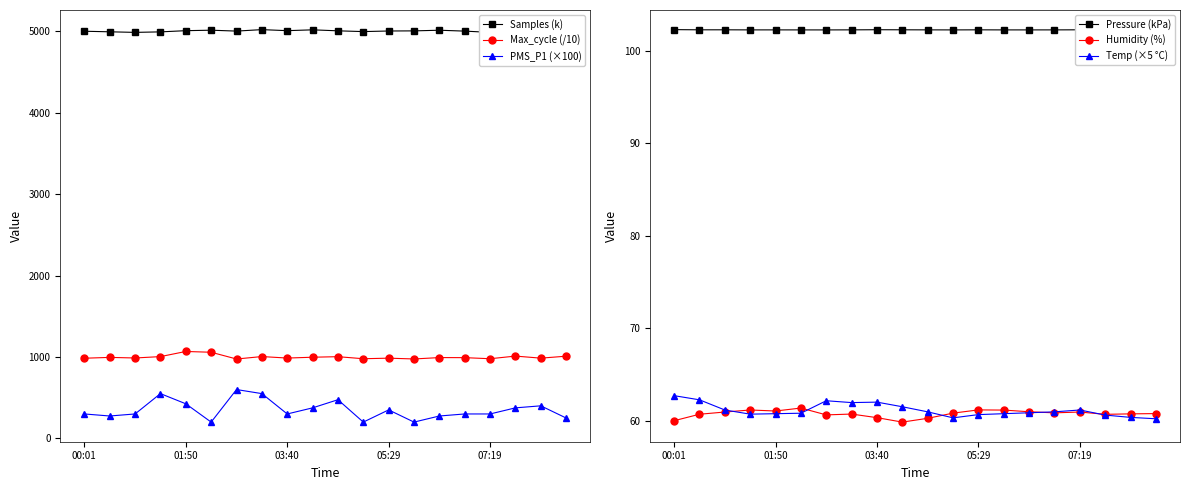

Reading left to right, transcribe all the data shown in this chart.

Samples (k): 5003.0	4996.2	4989.1	4995.3	5010.0	5015.9	5004.9	5022.9	5010.2	5020.4	5008.2	4998.7	5006.1	5007.5	5015.5	5004.6	4989.1	4975.6	4988.7	5004.8
Max_cycle (/10): 984.9	995.1	987.9	1004.9	1067.9	1058.3	975.3	1005.4	987.0	997.2	1003.9	978.7	985.6	975.8	992.8	992.0	978.7	1011.2	985.9	1009.9
PMS_P1 (×100): 300.0	275.0	300.0	550.0	425.0	200.0	600.0	550.0	300.0	375.0	475.0	200.0	350.0	200.0	275.0	300.0	300.0	375.0	400.0	250.0
Pressure (kPa): 102.3	102.3	102.3	102.3	102.3	102.3	102.3	102.3	102.3	102.3	102.3	102.3	102.3	102.3	102.3	102.3	102.3	102.3	102.3	102.3
Humidity (%): 60.0	60.7	60.9	61.1	61.0	61.4	60.6	60.7	60.3	59.8	60.2	60.8	61.2	61.1	61.0	60.8	60.9	60.7	60.7	60.8
Temp (×5 °C): 62.7	62.2	61.2	60.7	60.8	60.8	62.1	62.0	62.0	61.5	60.9	60.3	60.7	60.8	60.9	60.9	61.2	60.6	60.4	60.2